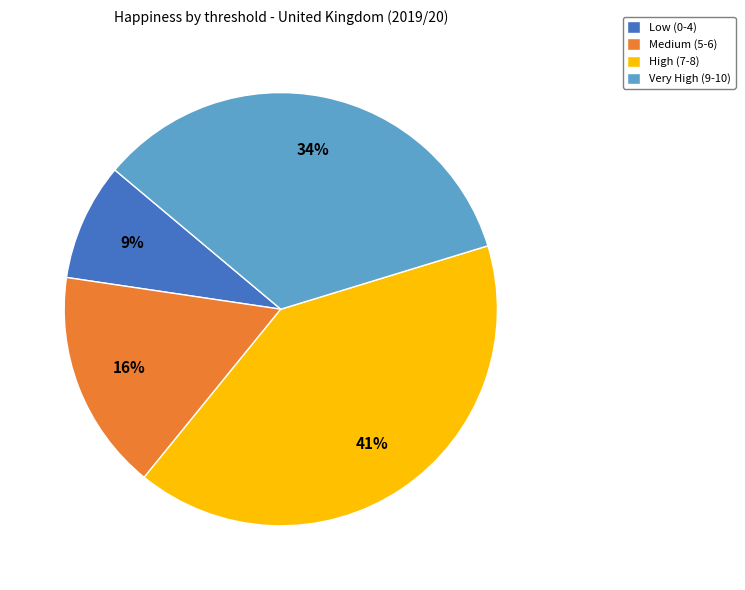

To the nearest percent, what percentage of the pie is High (7-8)?

41%